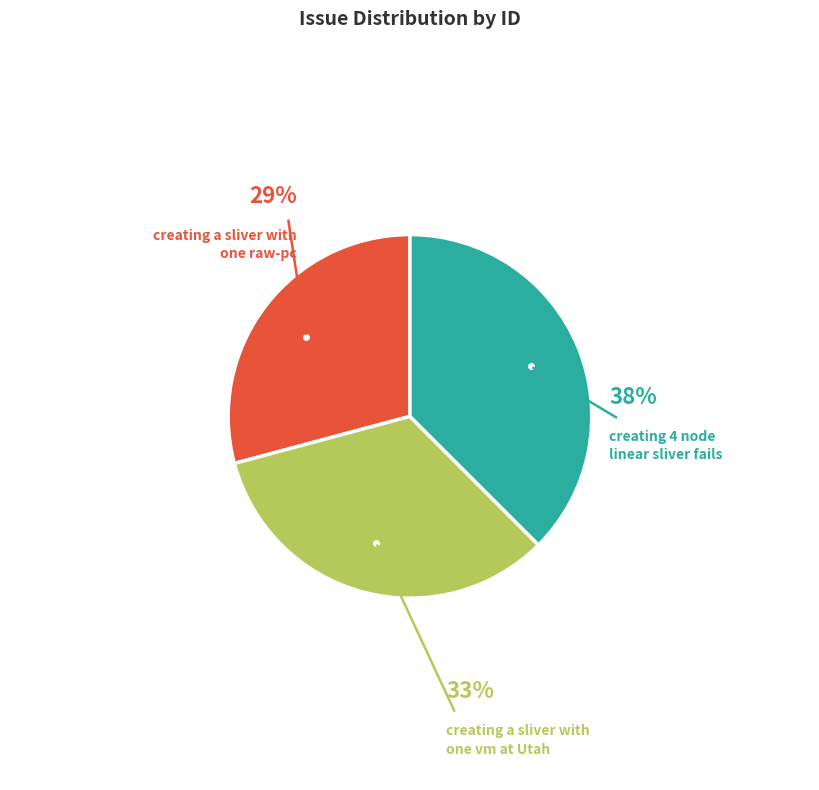

Does any single category account for the majority?

No